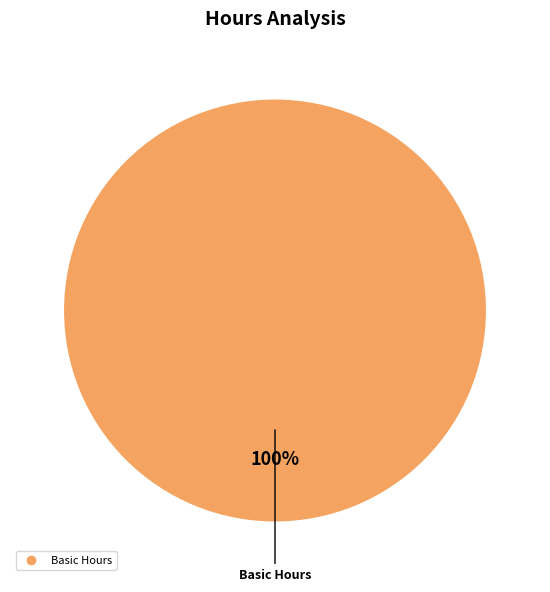

How many slices are in this pie chart?

1